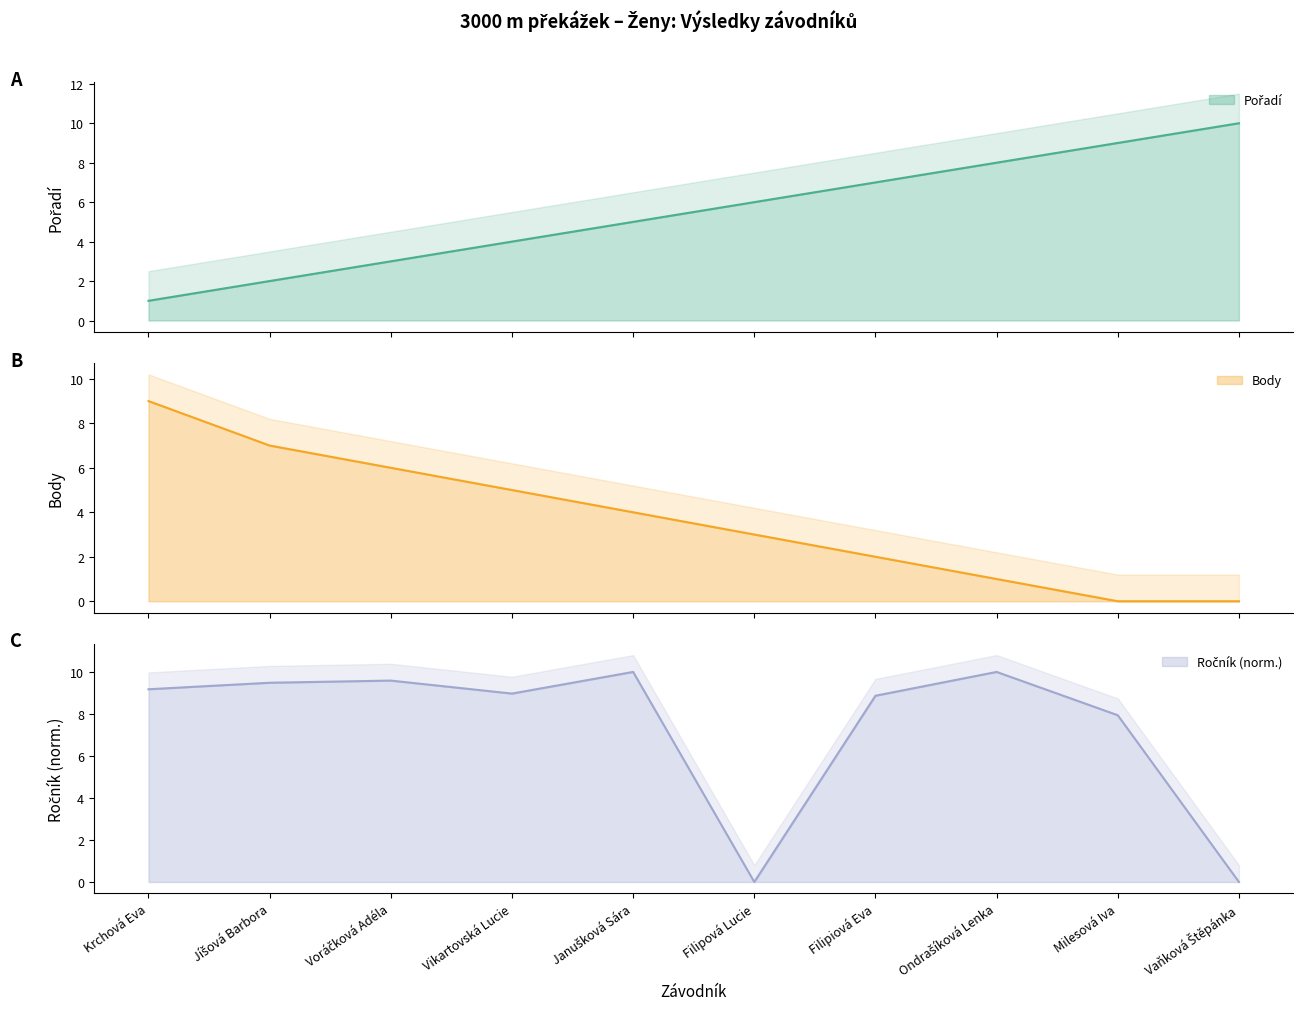

Reading right to left, transcribe all the data shown in this chart.

Pořadí: 10.0	9.0	8.0	7.0	6.0	5.0	4.0	3.0	2.0	1.0
Body: 0.0	0.0	1.0	2.0	3.0	4.0	5.0	6.0	7.0	9.0
Ročník: 0.0	7.9	10.0	8.9	0.0	10.0	9.0	9.6	9.5	9.2